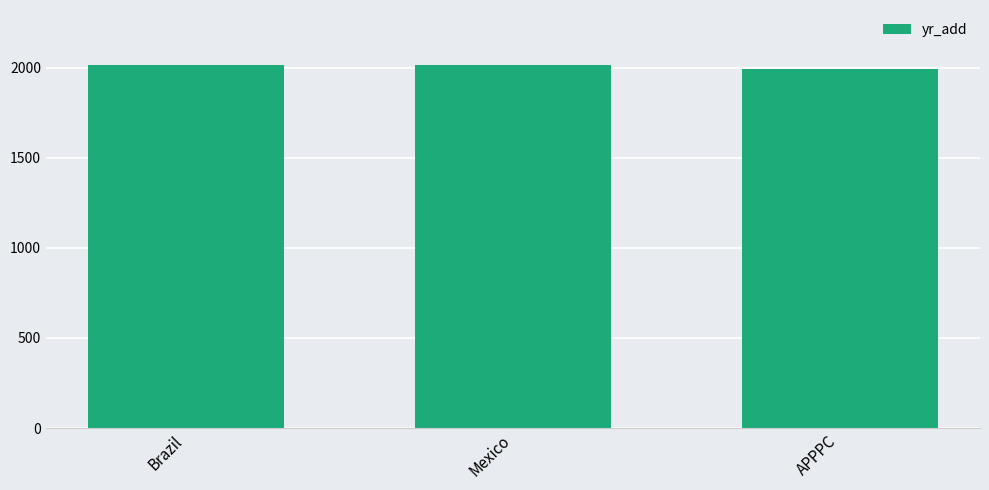

What is the average value?

2009